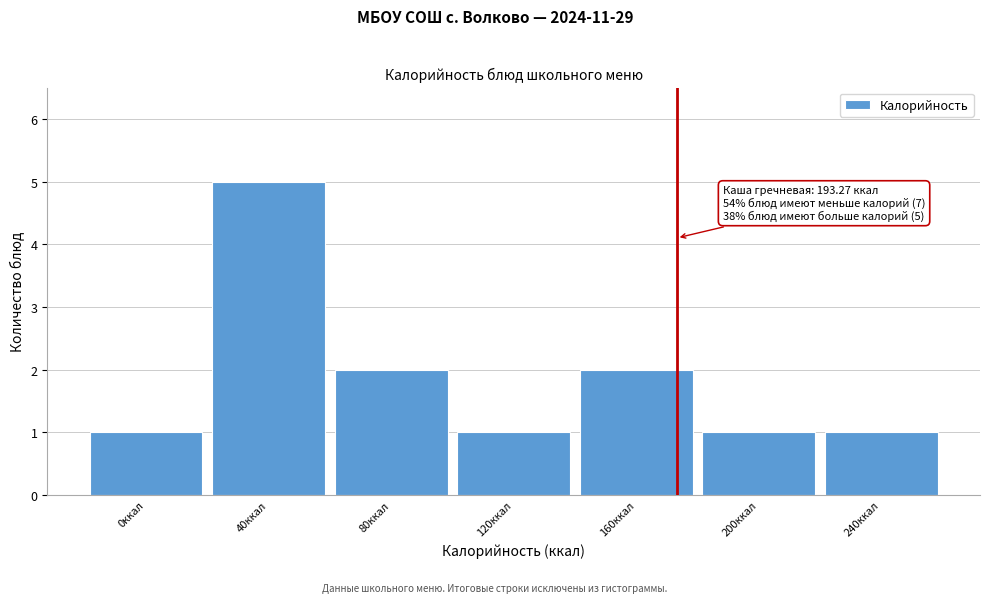

Reading left to right, what are all the values shown in this chart?

0ккал=1	40ккал=5	80ккал=2	120ккал=1	160ккал=2	200ккал=1	240ккал=1